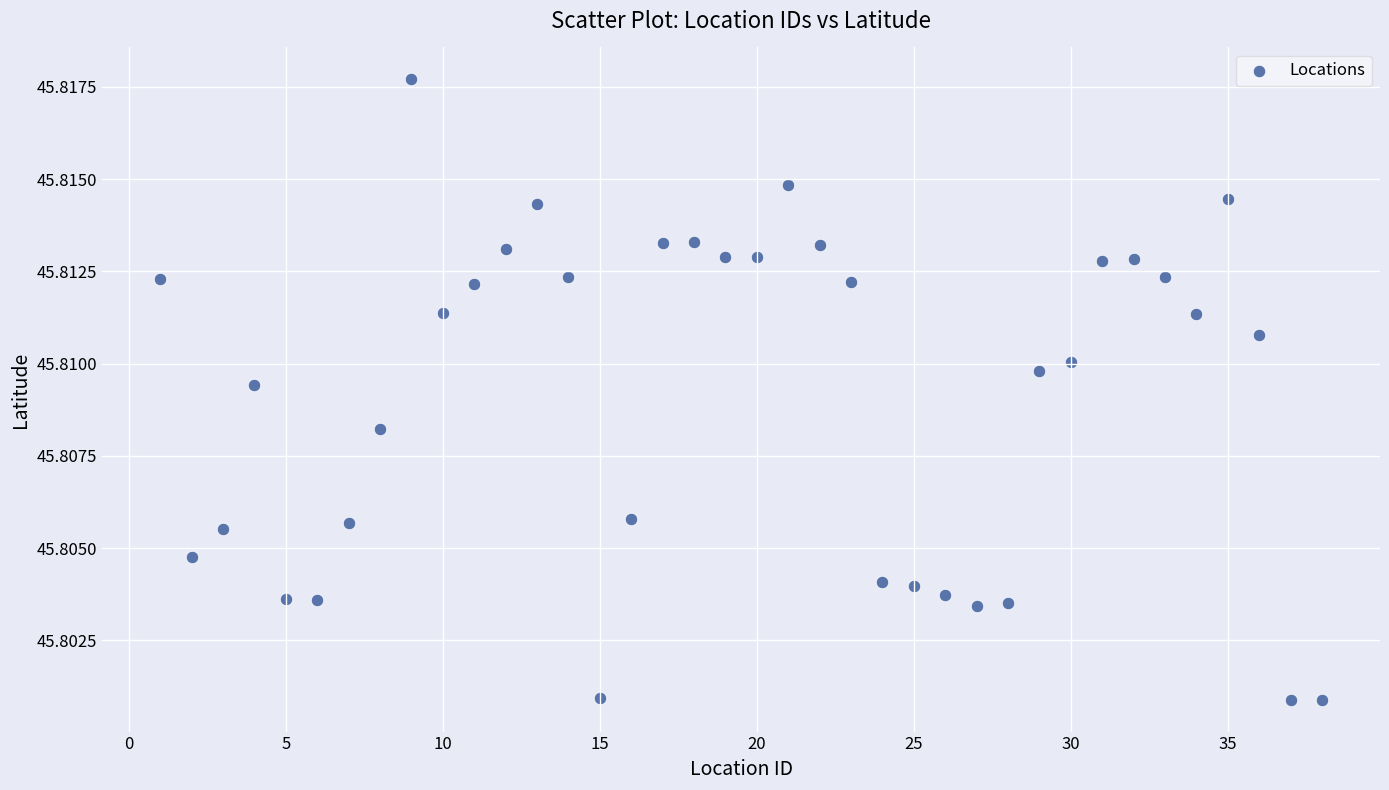

What is the range of X values (max minus min)?

37.0